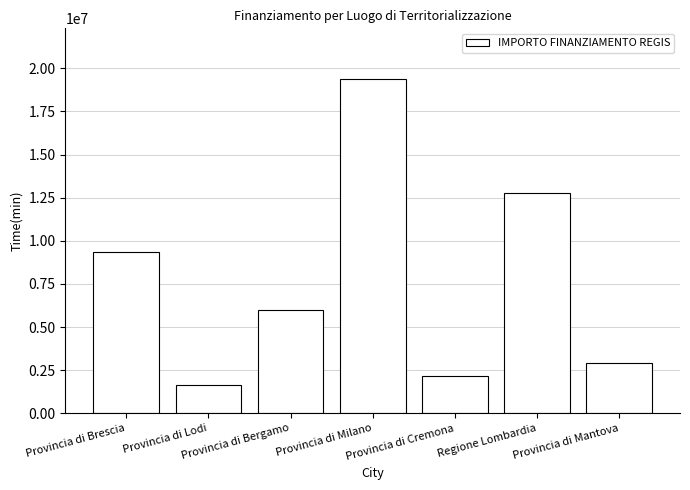

What is the difference between the values at Provincia di Lodi and Regione Lombardia?

11131223.9